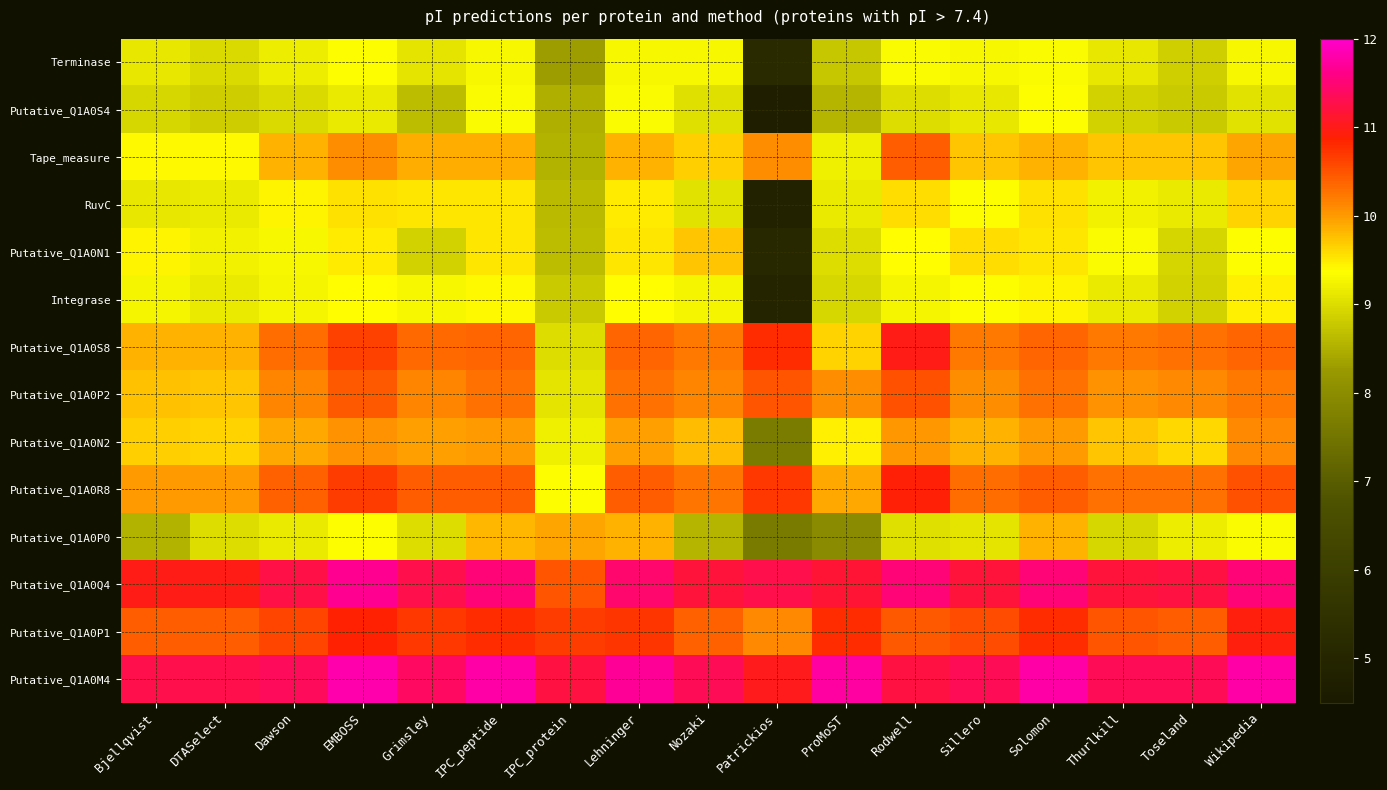

What is the total value across all series at Dawson?

139.1